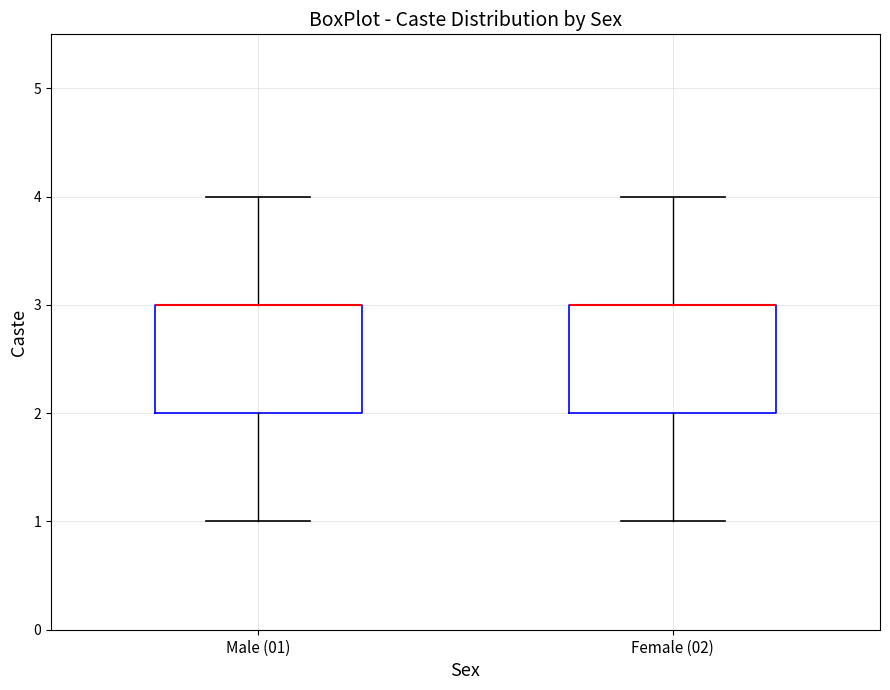

Reading left to right, transcribe this box plot: for each box, give where its median line is, the range the box spans, and where its two whiskers end, as read against the y-axis. The values are not printed on the chart, so give them approximately, as read against the axis.

Male (01): median 3 (drawn on the box's upper edge), box 2 to 3, whiskers 1 to 4
Female (02): median 3 (drawn on the box's upper edge), box 2 to 3, whiskers 1 to 4